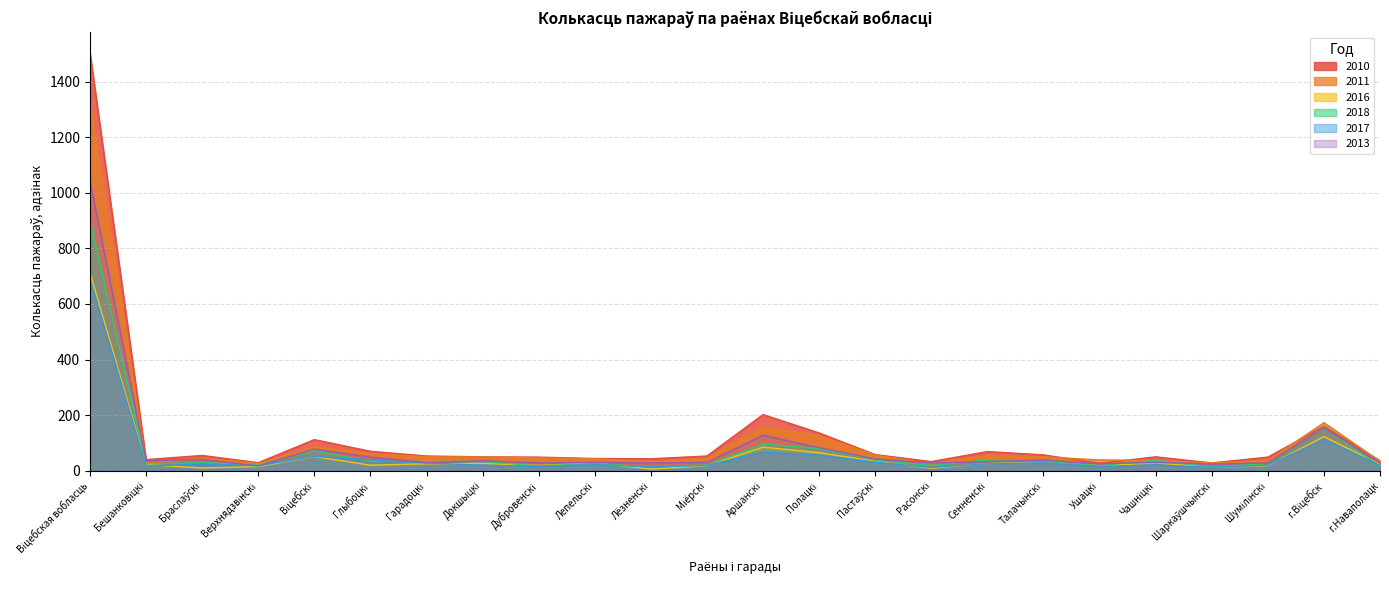

At which category does 2013 reach its first local peak?

Браслаўскі